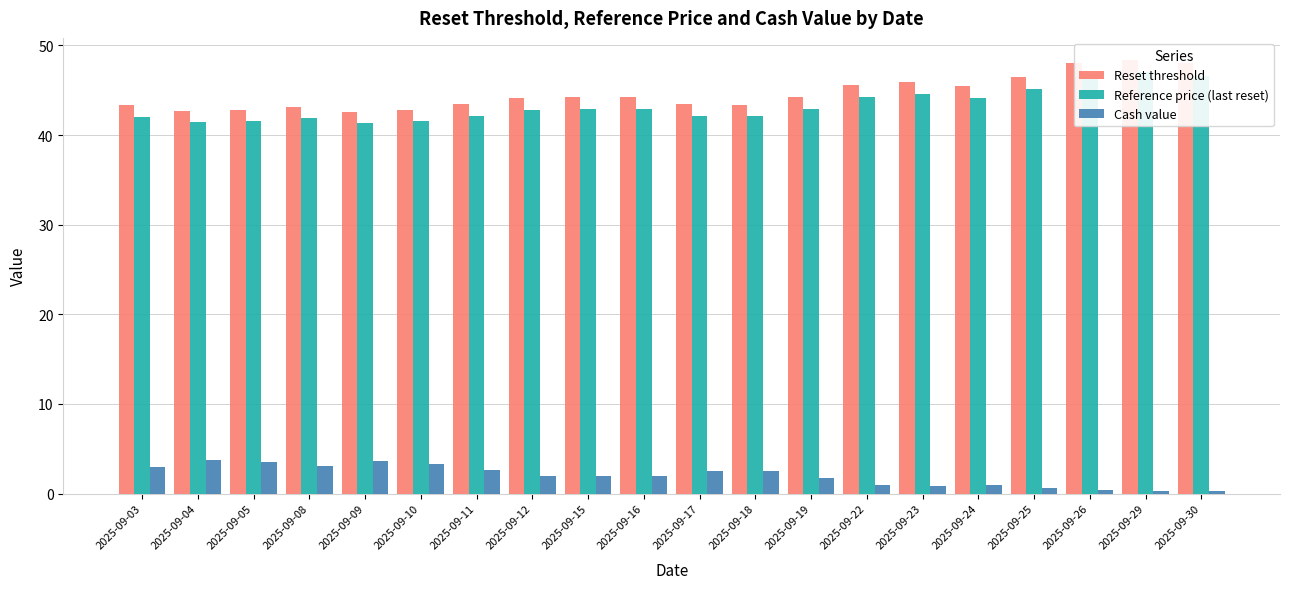

Count the number of categories in the chart.

20